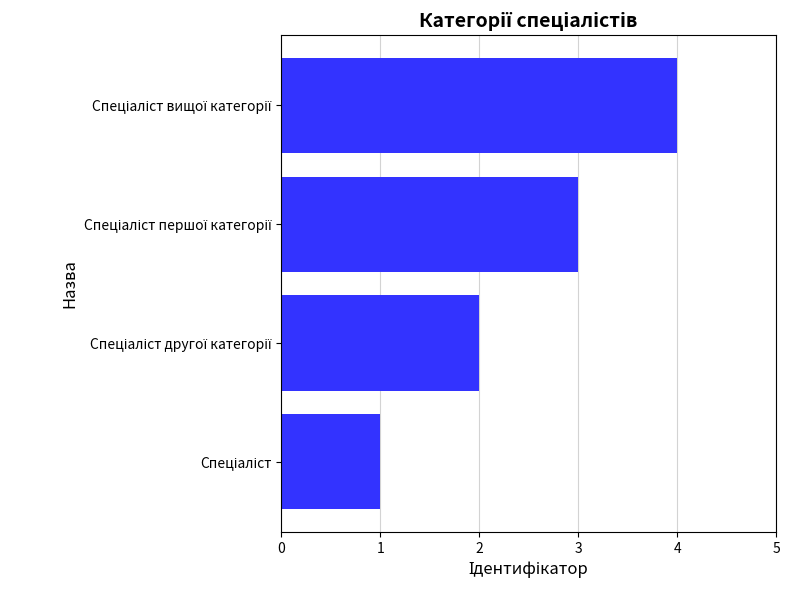

What is the sum of all values?

10